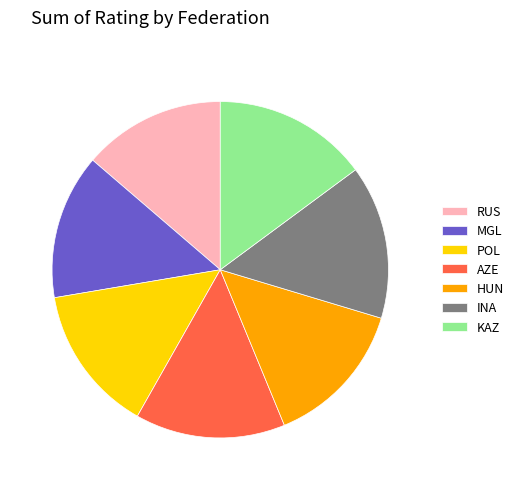

What is the ratio of the value at POL to the value at RUS?

1.0